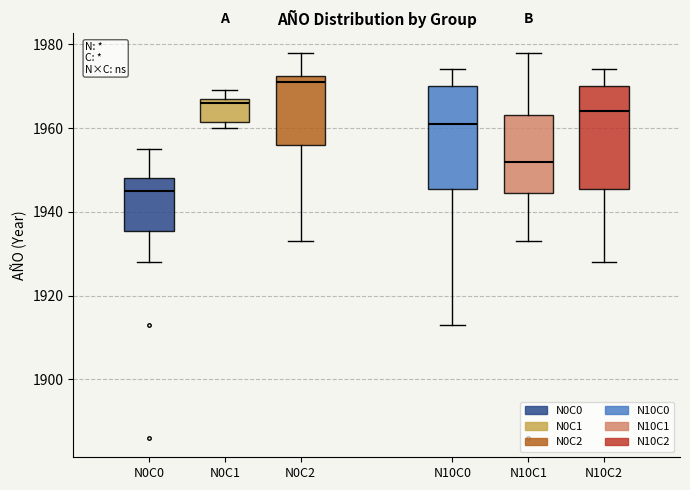

Reading left to right, read every box against the y-axis: the position of its median line, the range the box covers, and the ends of its whiskers. The values are not printed on the chart, so give them approximately, as read against the axis.

N0C0: median 1946, box 1936 to 1948, whiskers 1928 to 1956
N0C1: median 1966, box 1962 to 1968, whiskers 1960 to 1970
N0C2: median 1972 (just below the box's upper edge), box 1956 to 1972, whiskers 1934 to 1978
N10C0: median 1962, box 1946 to 1970, whiskers 1914 to 1974
N10C1: median 1952, box 1944 to 1964, whiskers 1934 to 1978
N10C2: median 1964, box 1946 to 1970, whiskers 1928 to 1974